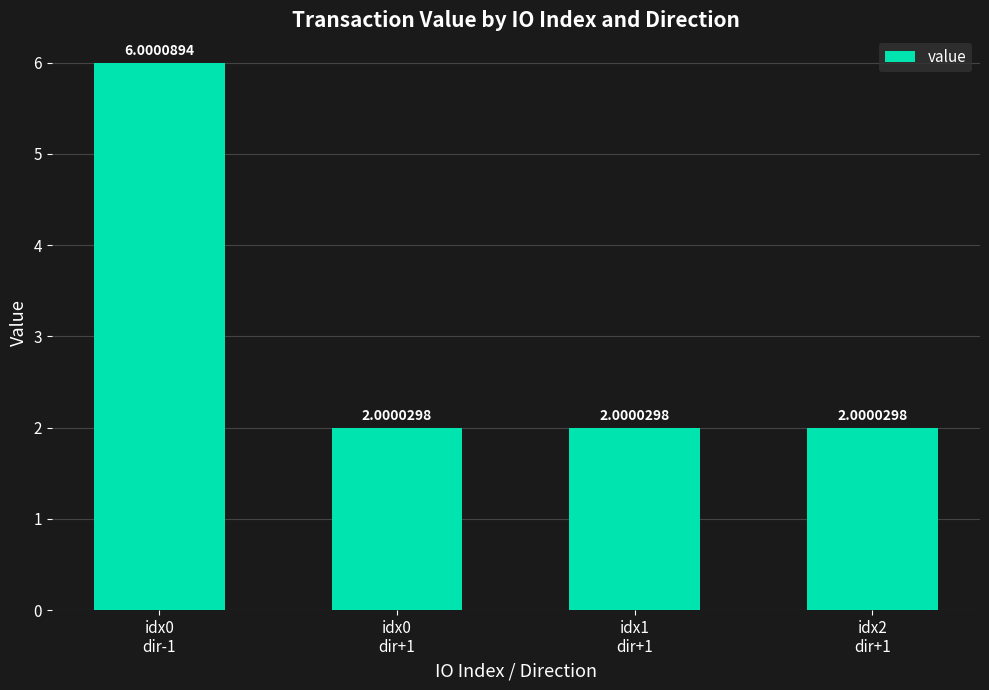

What is the minimum value shown in the chart?

2.0